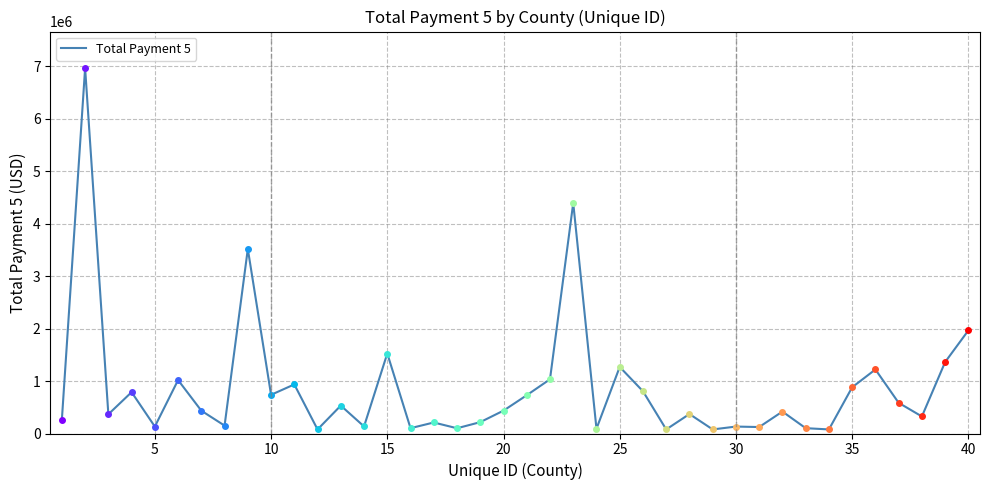

Is this an area chart (filled region under the line)?

No